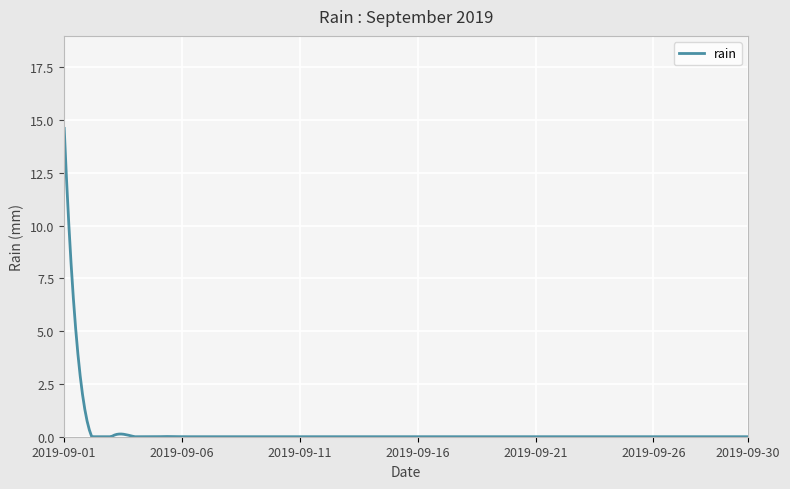

True or false: the data has more than 2 interior local peaks.

True